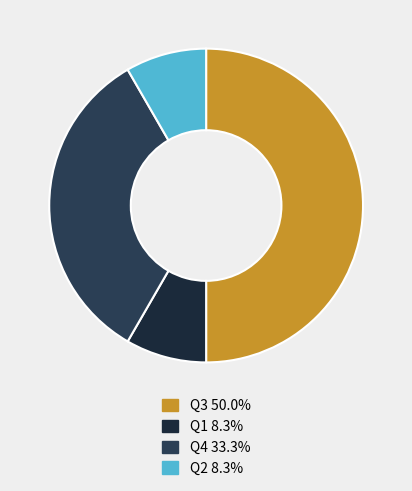

To the nearest percent, what is the average slice percentage?

25%